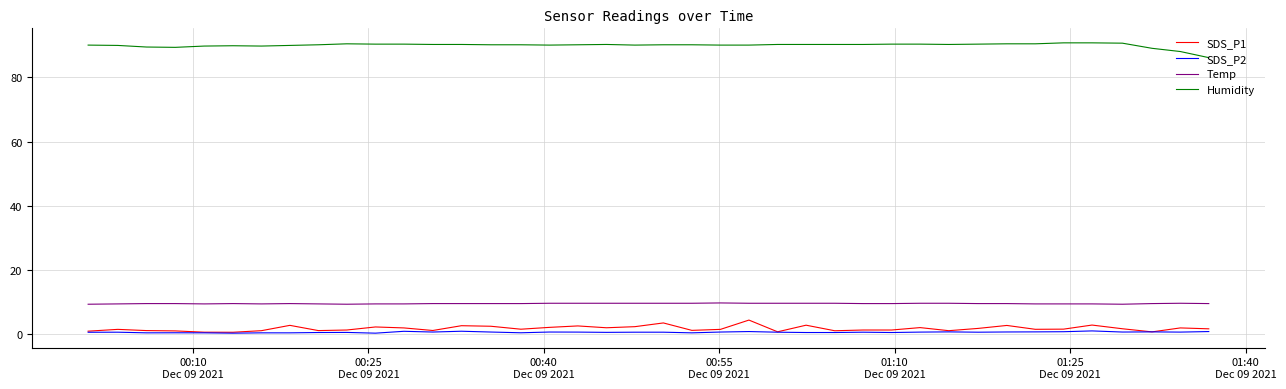

Count the Temp values in the range 9 to 10.

40